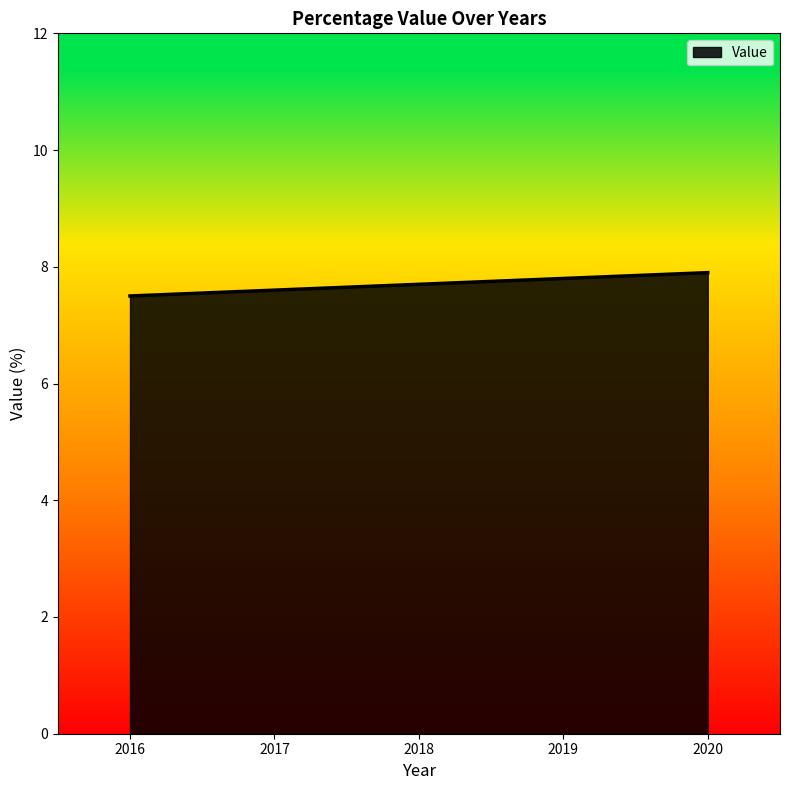

Does the chart display data point markers on the line(s)?

No